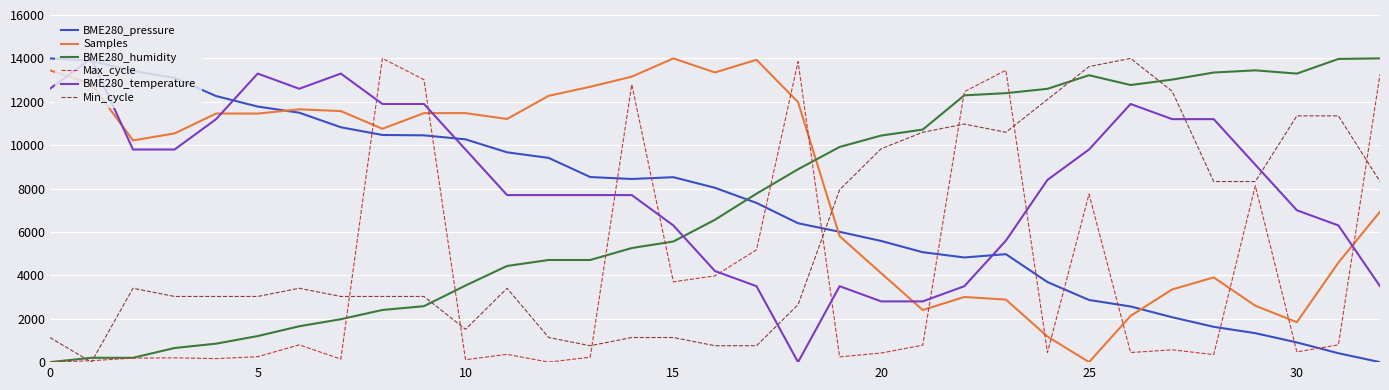

How many values in BME280_humidity are above zero?

32